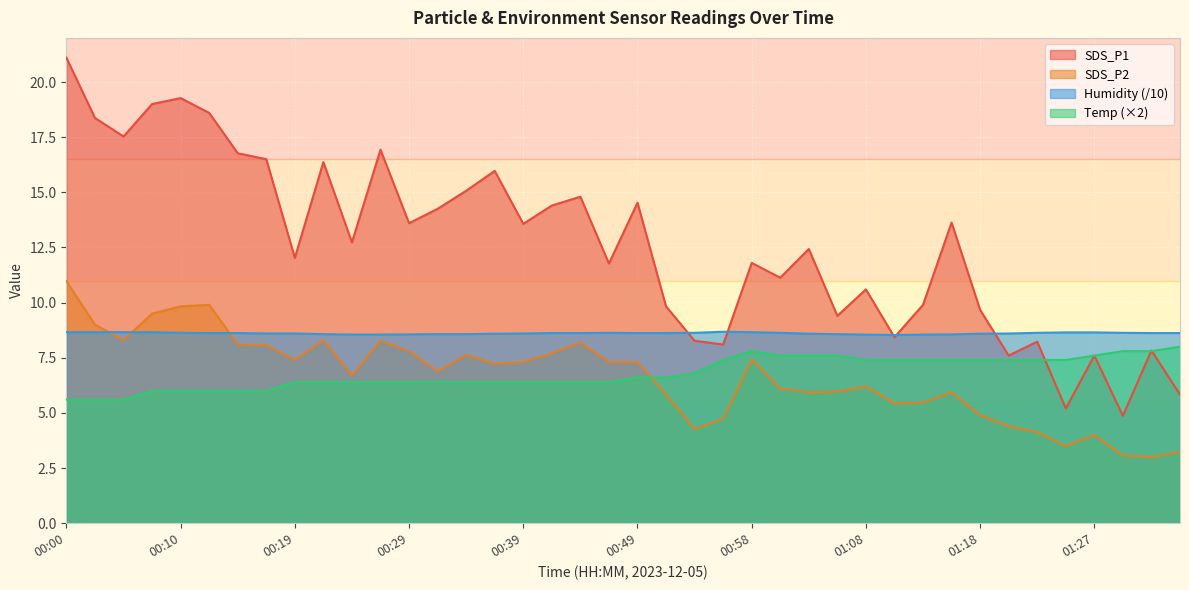

Is it true that Humidity equals 8.6 at 00:39?

True